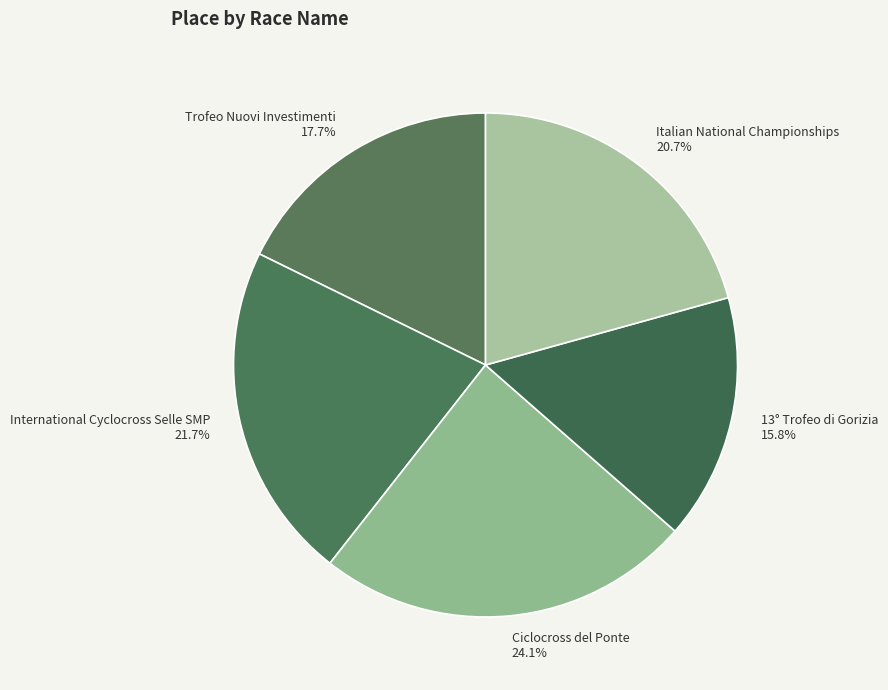

Does 13° Trofeo di Gorizia represent more than half of the total?

No